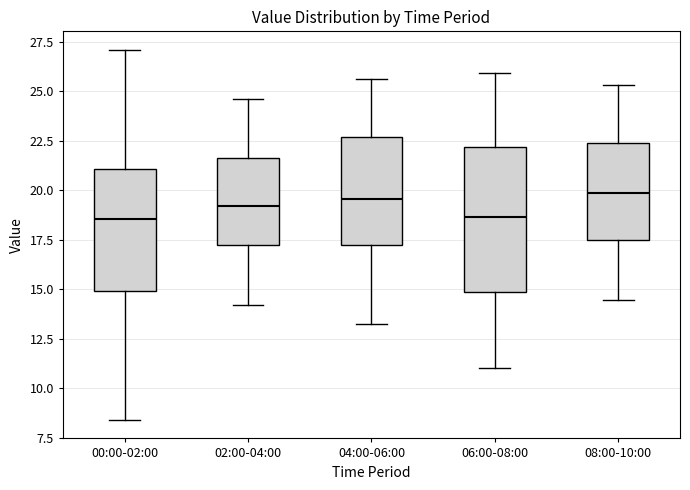

Reading left to right, transcribe this box plot: for each box, give where its median line is, the range the box spans, and where its two whiskers end, as read against the y-axis. The values are not printed on the chart, so give them approximately, as read against the axis.

00:00-02:00: median 18.5, box 15.0 to 21.0, whiskers 8.5 to 27.0
02:00-04:00: median 19.0, box 17.0 to 21.5, whiskers 14.0 to 24.5
04:00-06:00: median 19.5, box 17.5 to 22.5, whiskers 13.5 to 25.5
06:00-08:00: median 18.5, box 15.0 to 22.0, whiskers 11.0 to 26.0
08:00-10:00: median 20.0, box 17.5 to 22.5, whiskers 14.5 to 25.5